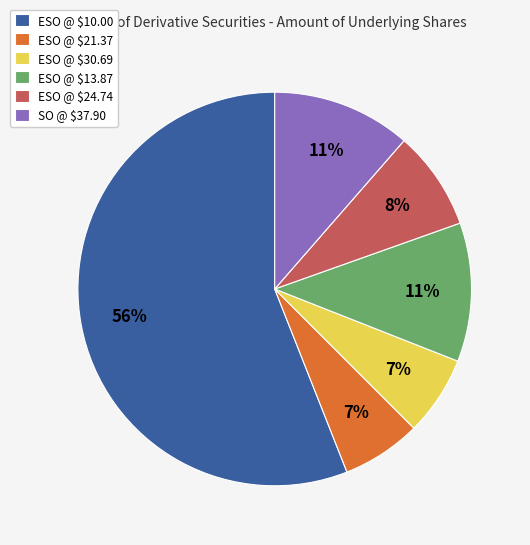

Which category has the biggest portion of the pie?

ESO @ $10.00